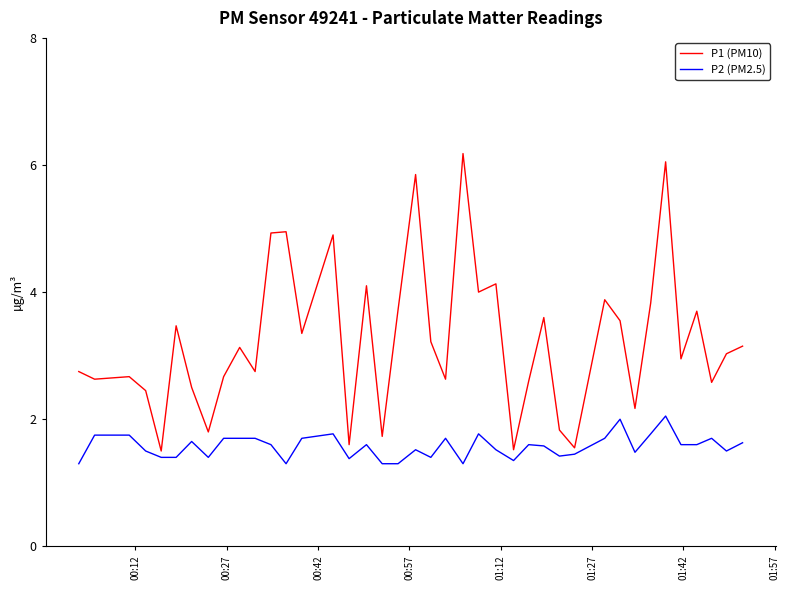

Which series has the largest range (max minus min)?

P1 (PM10)